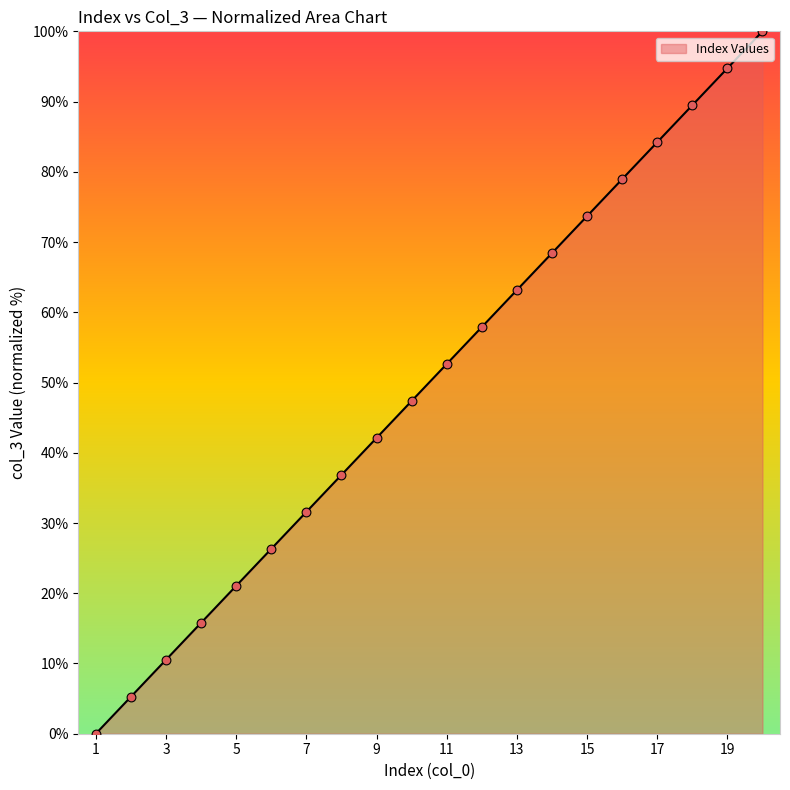

What is the greatest value displayed?

100.0